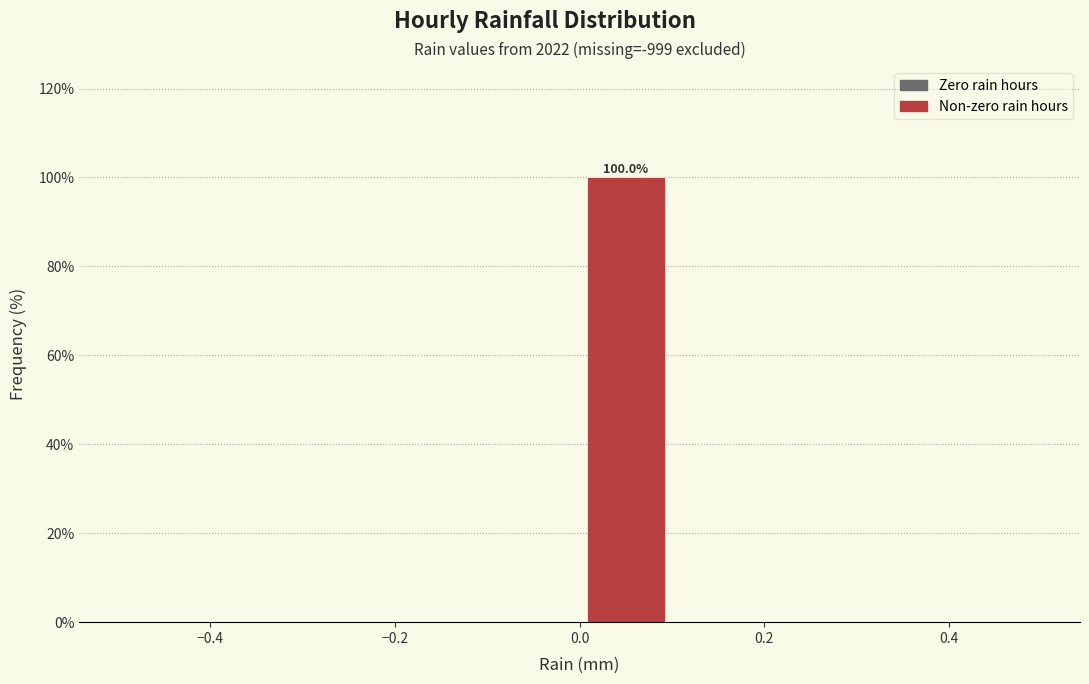

Over which range of the x-axis is the bar tallest?

0.0 to 0.1